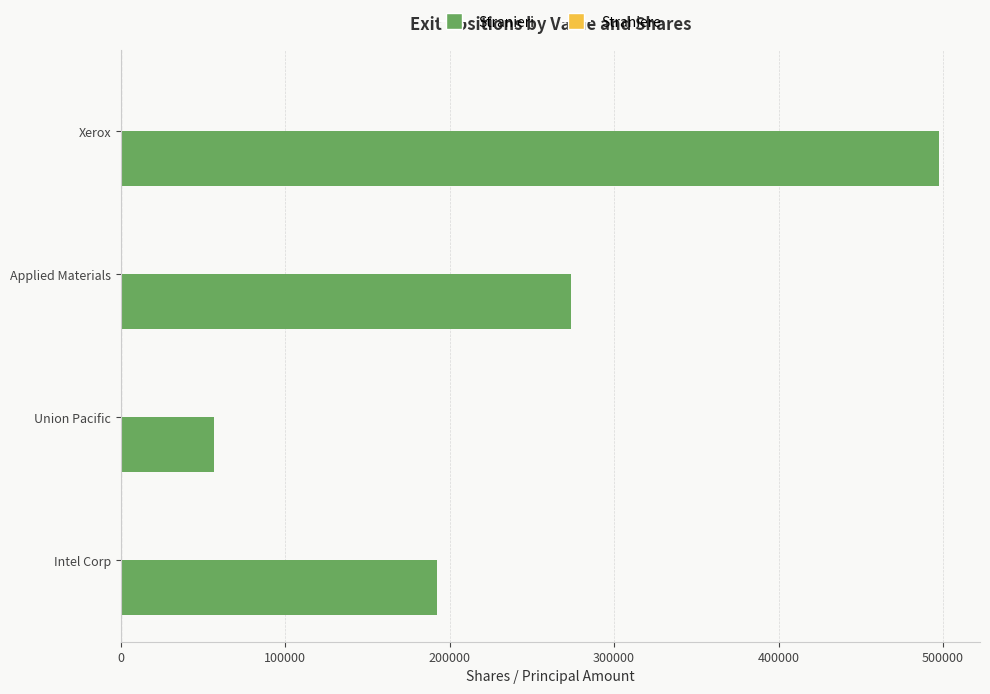

Which has a higher value, Union Pacific or Intel Corp?

Intel Corp